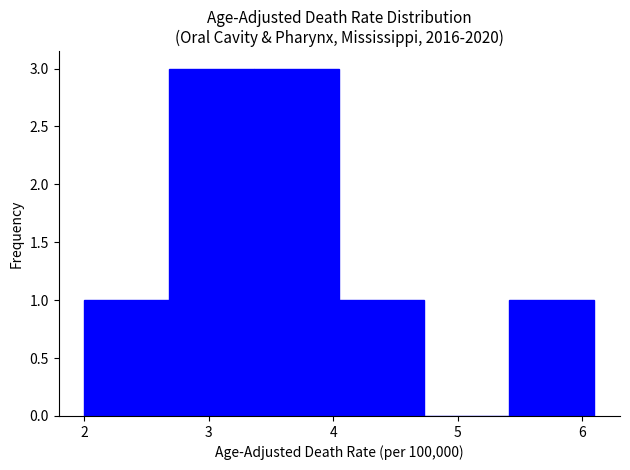

Reading left to right, list every bar in this chart as the range it spans on the x-axis followed by its height. Neither the bar edges nor the heights are printed on the chart, so give them approximately, as read against the axes.

2.0 to 2.7: 1
2.7 to 3.4: 3
3.4 to 4.1: 3
4.1 to 4.7: 1
4.7 to 5.4: 0
5.4 to 6.1: 1